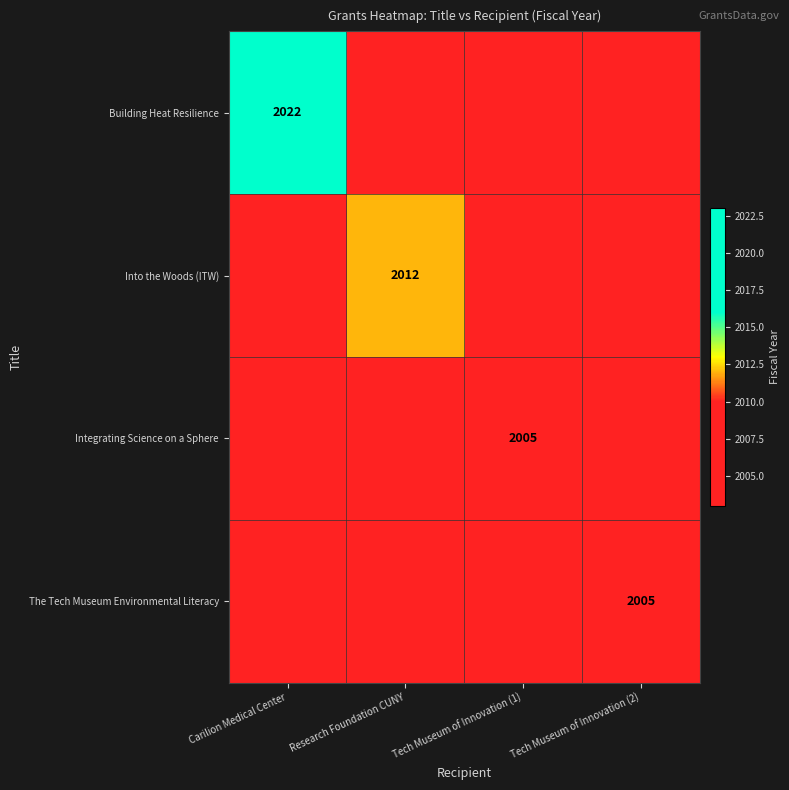

Is it true that Integrating Science on a Sphere equals 3191 at Tech Museum of Innovation (2)?

False